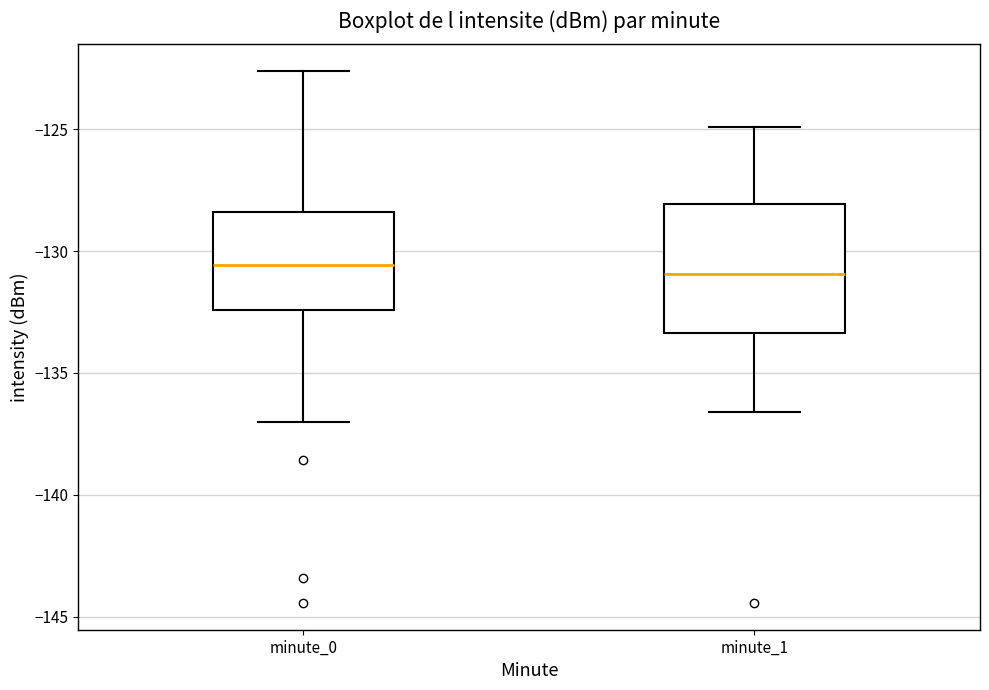

Reading left to right, read every box against the y-axis: the position of its median line, the range the box covers, and the ends of its whiskers. The values are not printed on the chart, so give them approximately, as read against the axis.

minute_0: median -130.5, box -132.5 to -128.5, whiskers -137.0 to -122.5
minute_1: median -131.0, box -133.5 to -128.0, whiskers -136.5 to -125.0